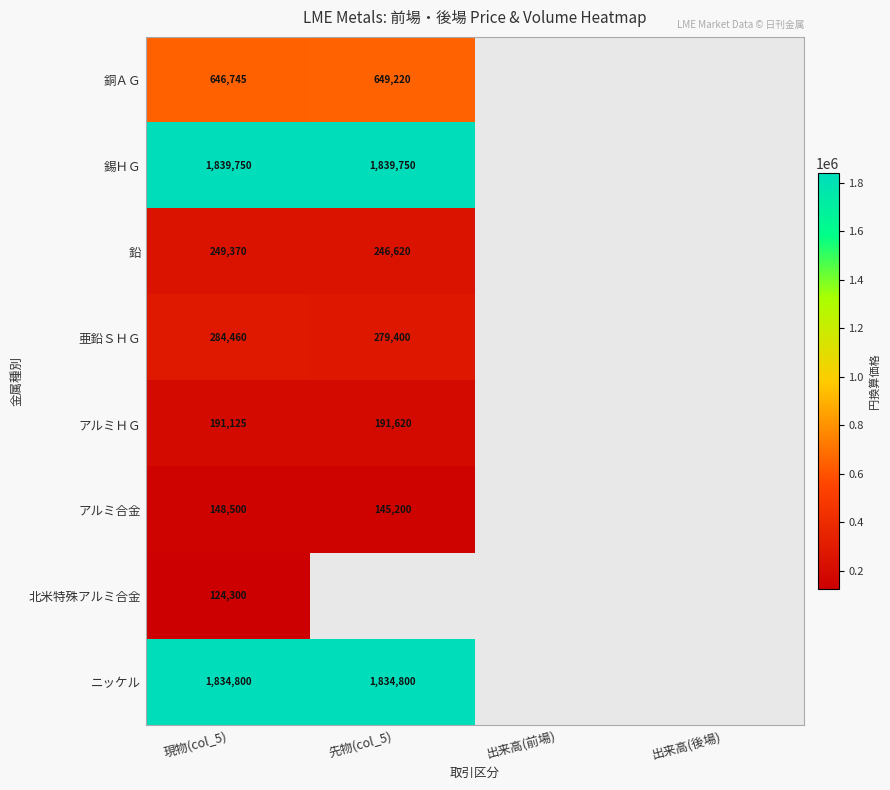

True or false: 銅ＡＧ has a value of 341011.5 at 現物(col_5).

False